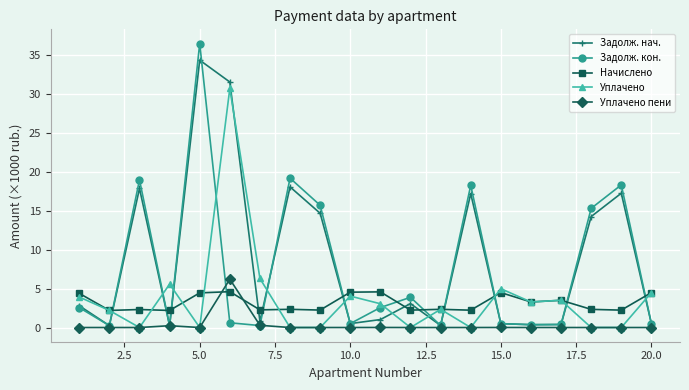

What is the highest value of the Задолж. кон. series?

36.5